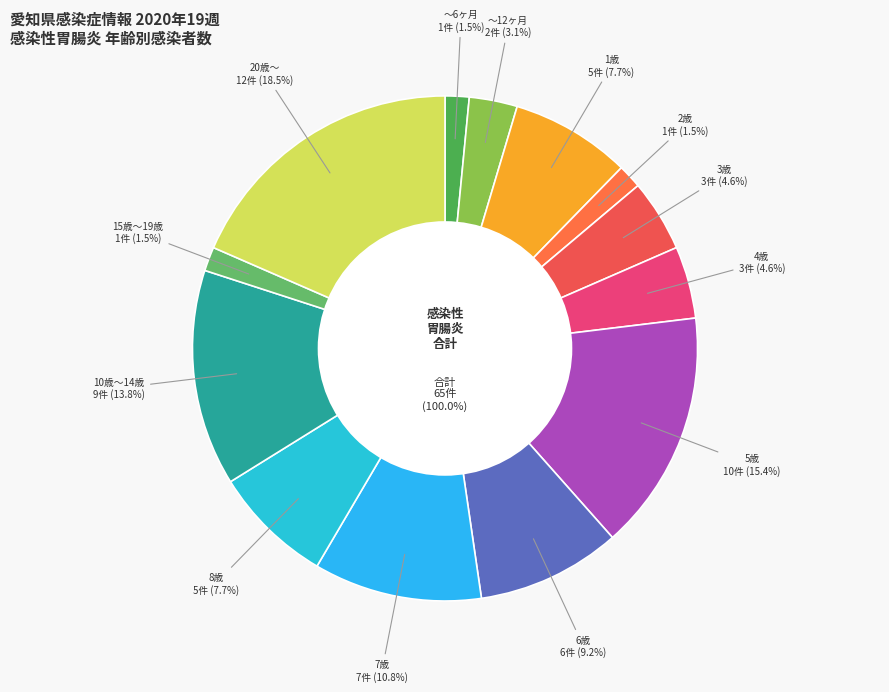

Rank the categories by value from highest to lowest.

20歳～, 5歳, 10歳～14歳, 7歳, 6歳, 1歳, 8歳, 3歳, 4歳, ～12ヶ月, ～6ヶ月, 2歳, 15歳～19歳